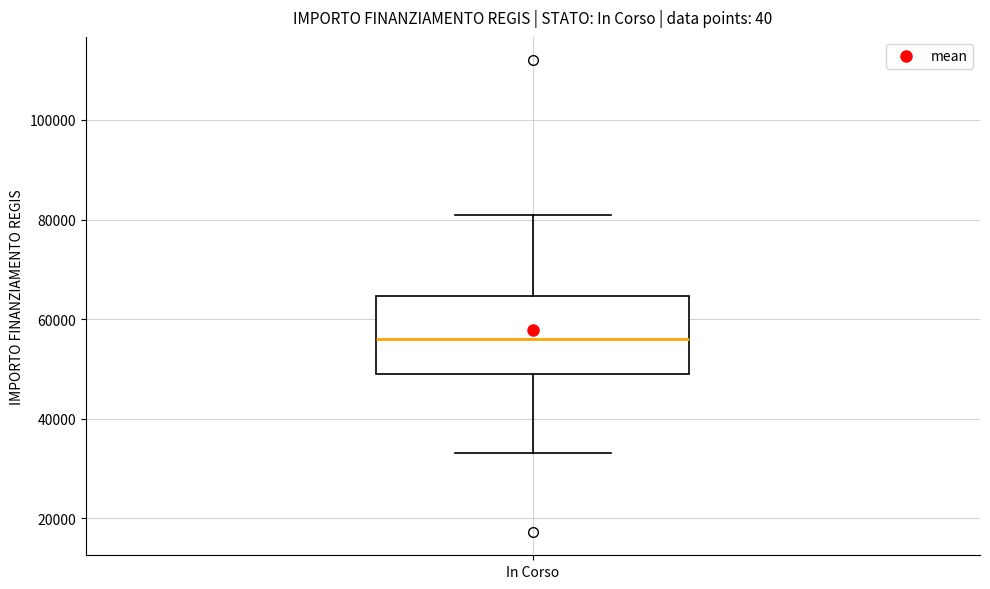

Where does the upper whisker of the box for In Corso end on the y-axis? The values are not printed on the chart, so give them approximately, as read against the axis.

80000